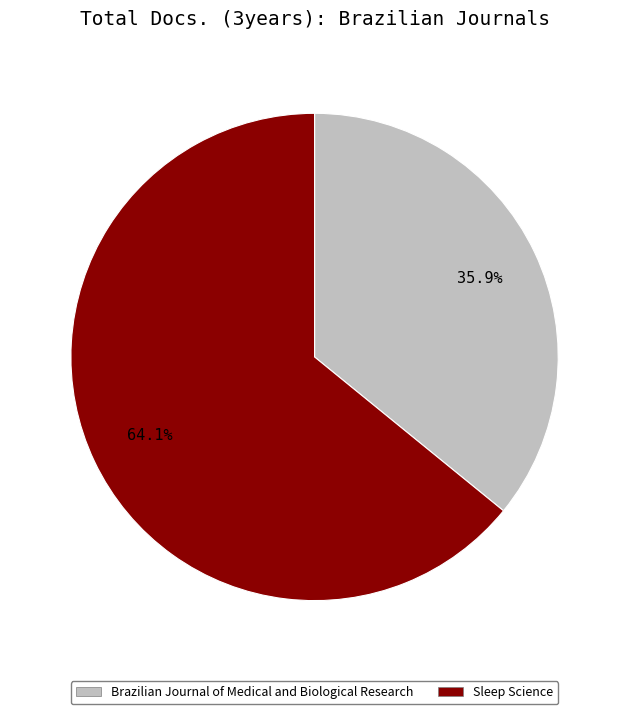

Does Brazilian Journal of Medical and Biological Research represent more than half of the total?

No